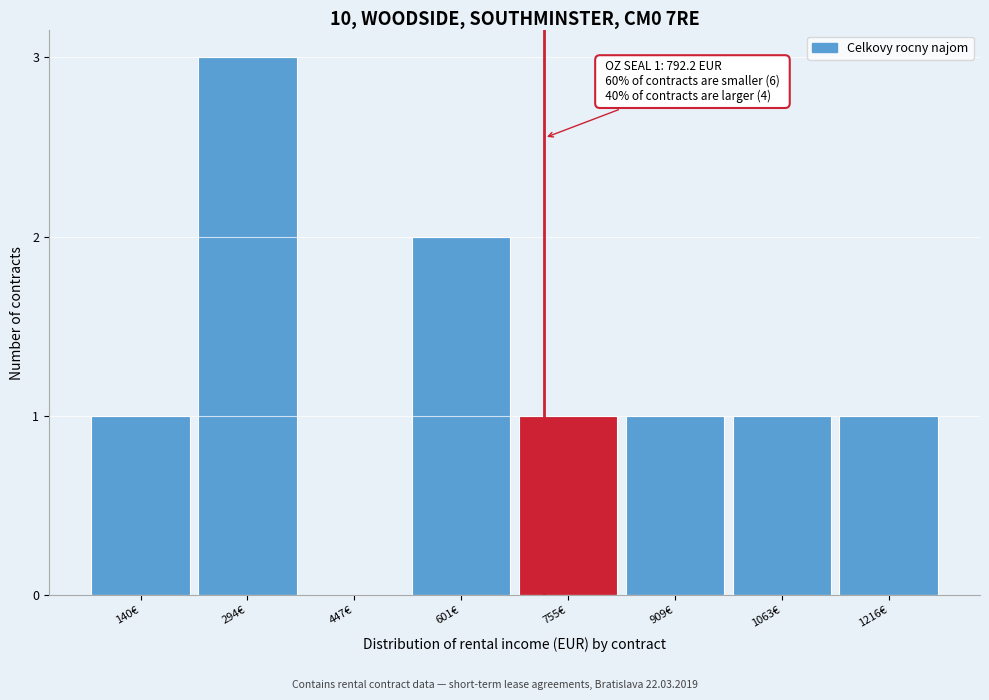

Reading right to left, extract all data points from this chart.

1216€=1	1063€=1	909€=1	755€=1	601€=2	447€=0	294€=3	140€=1